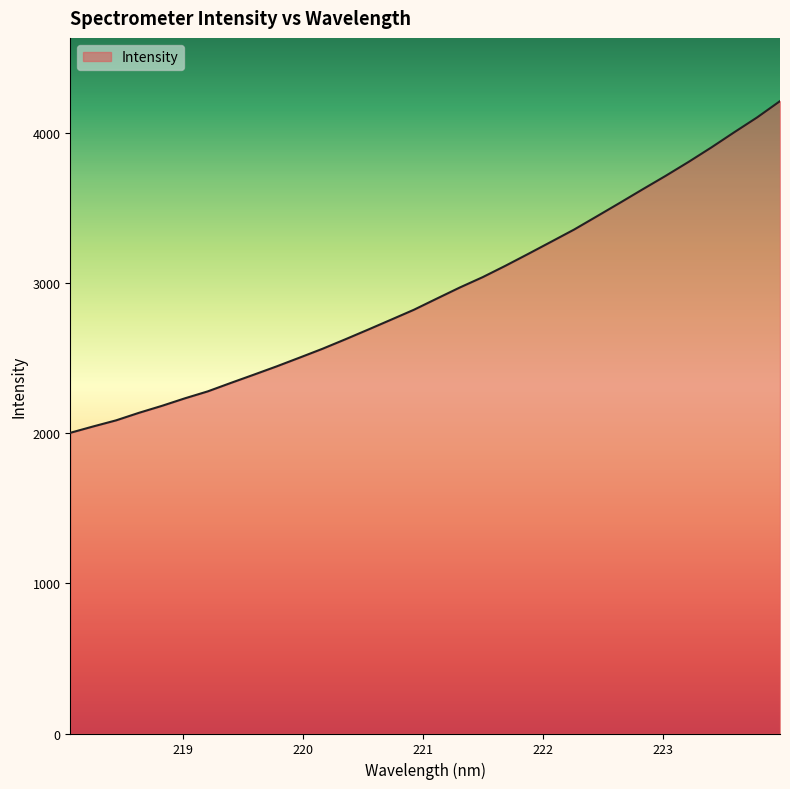

What is the maximum value shown in the chart?

4209.8